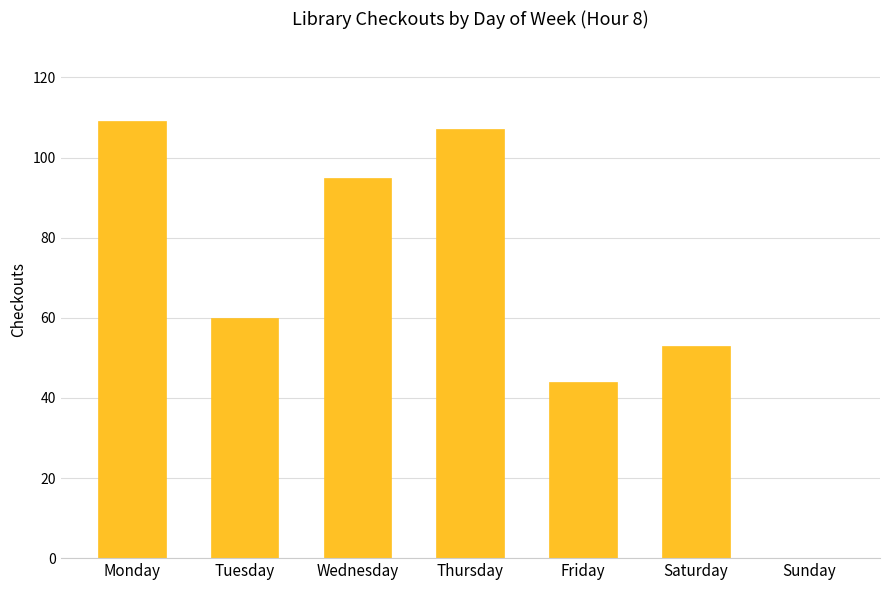

Is it true that the value at Friday is 59?

False